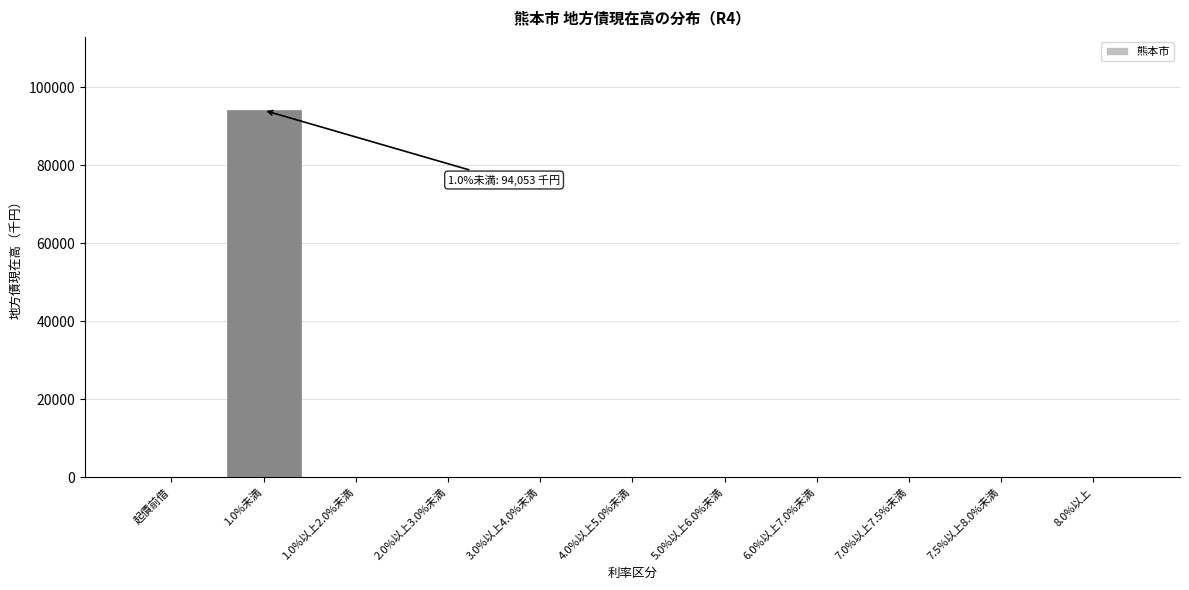

Reading left to right, transcribe all the data shown in this chart.

起債前借=0	1.0%未満=94053	1.0%以上2.0%未満=0	2.0%以上3.0%未満=0	3.0%以上4.0%未満=0	4.0%以上5.0%未満=0	5.0%以上6.0%未満=0	6.0%以上7.0%未満=0	7.0%以上7.5%未満=0	7.5%以上8.0%未満=0	8.0%以上=0